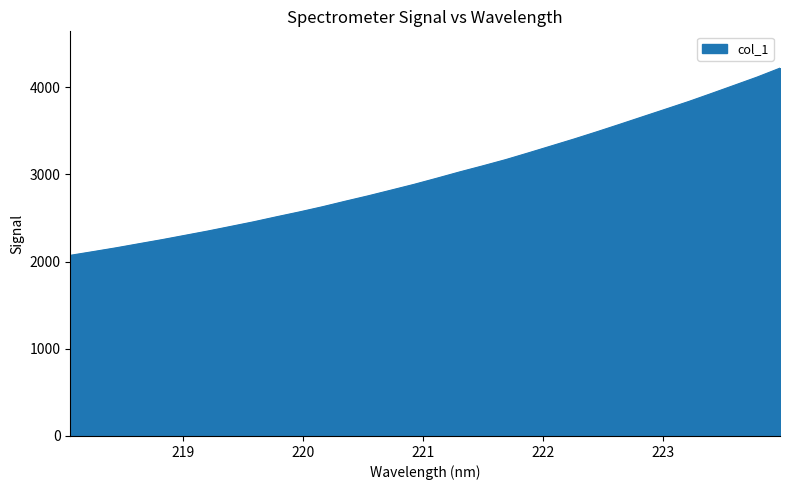

What is the difference between the maximum and minimum values?

2147.8